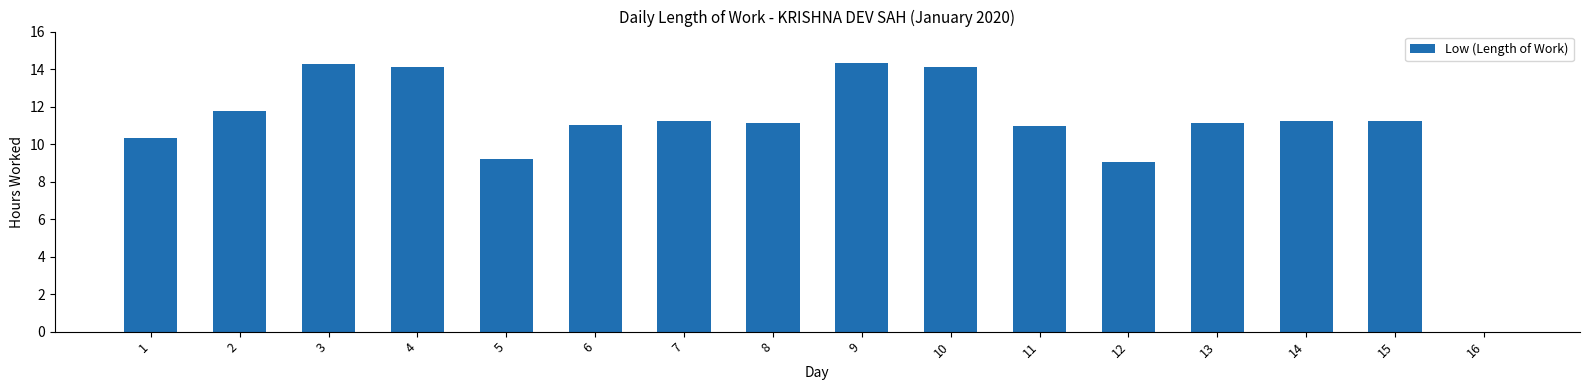

What is the greatest value displayed?

14.3